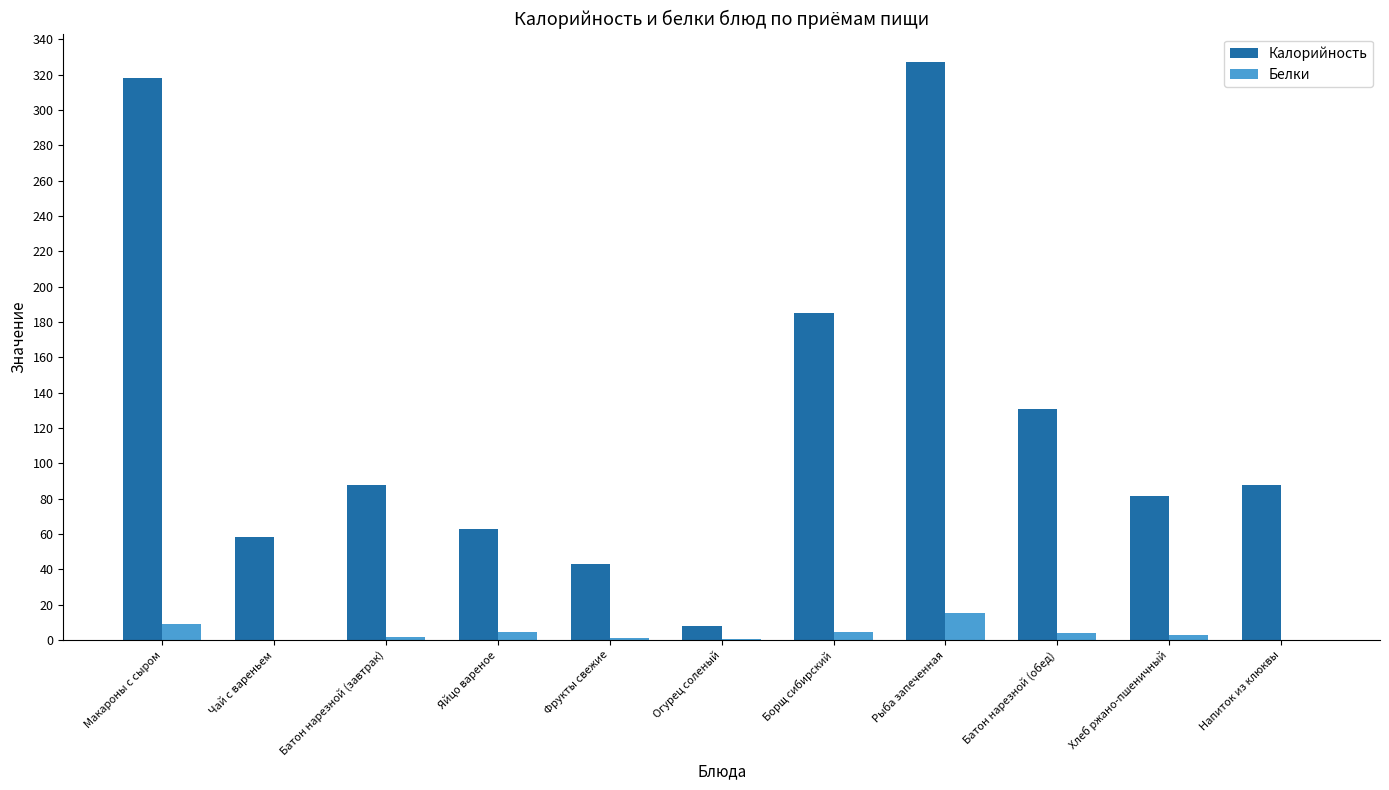

The value of Калорийность at Батон нарезной (завтрак) is 87.9. True or false?

True